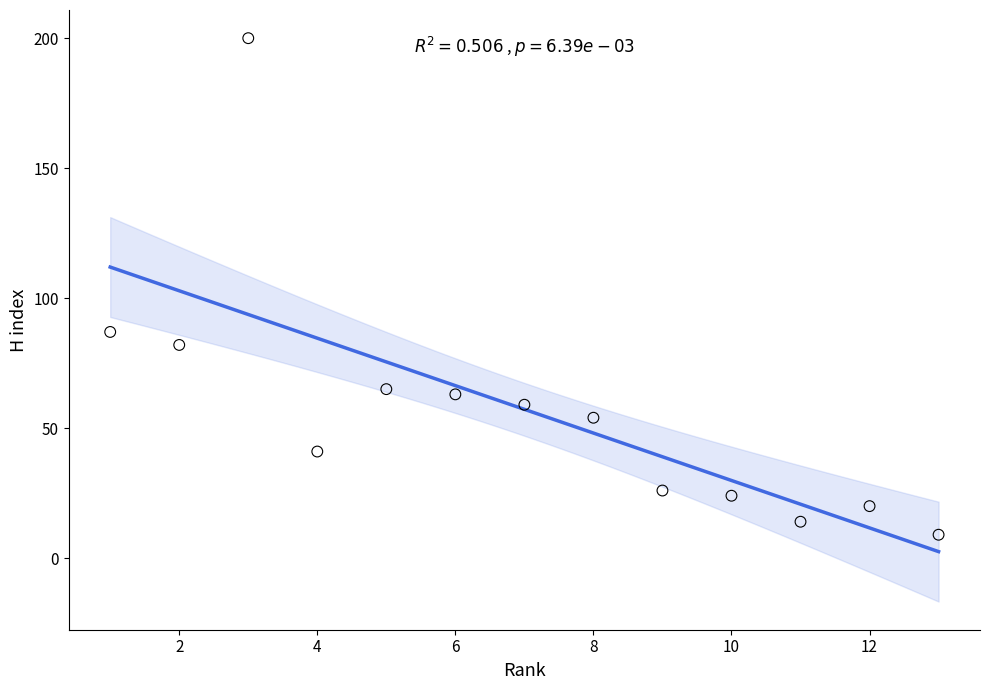

What Y value in the scatter plot is closest to 104?

87